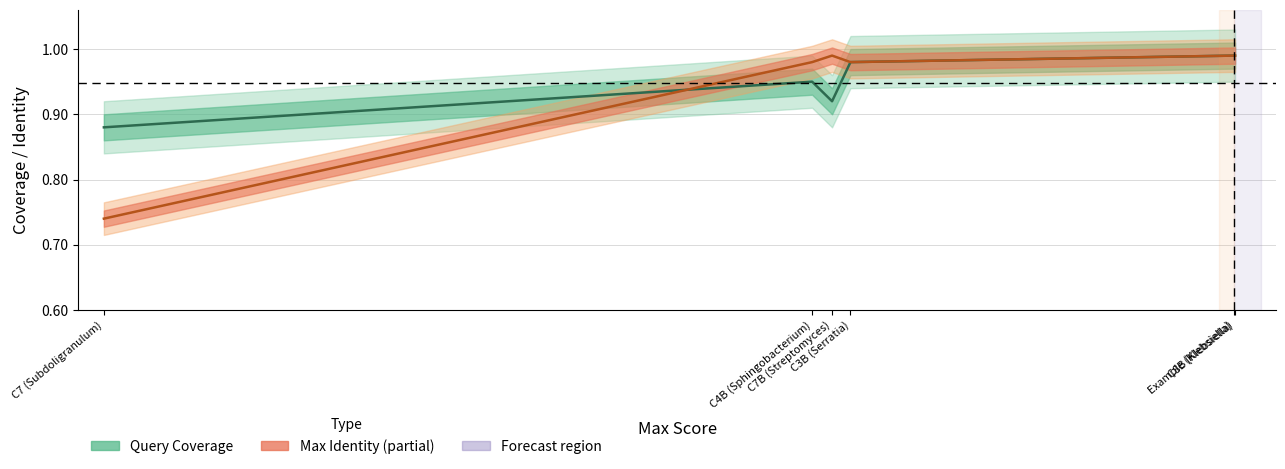

What is the difference between the second highest and second lowest values in the Query Coverage series?

0.1